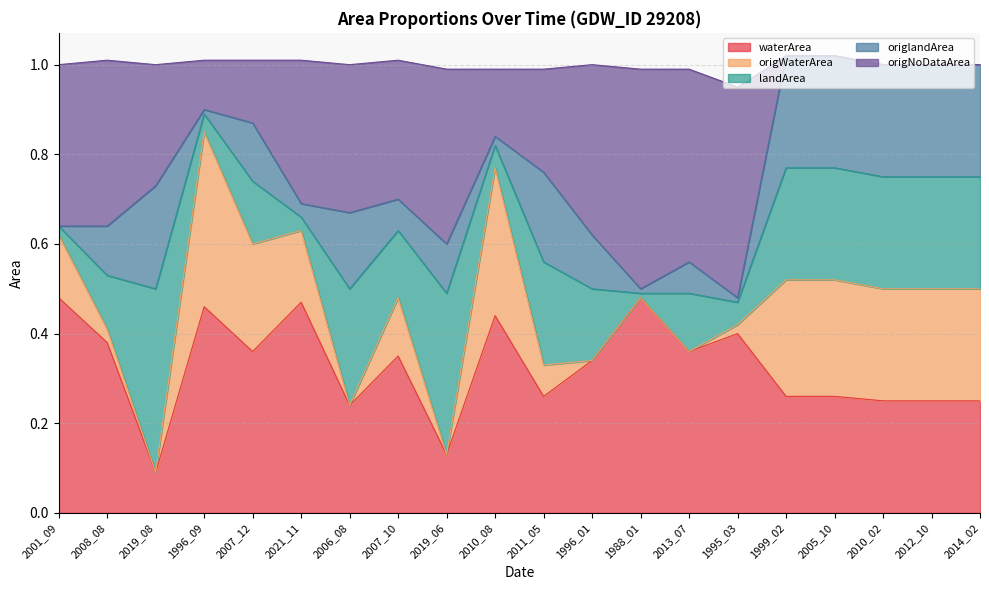

Does the chart have visible grid lines?

Yes